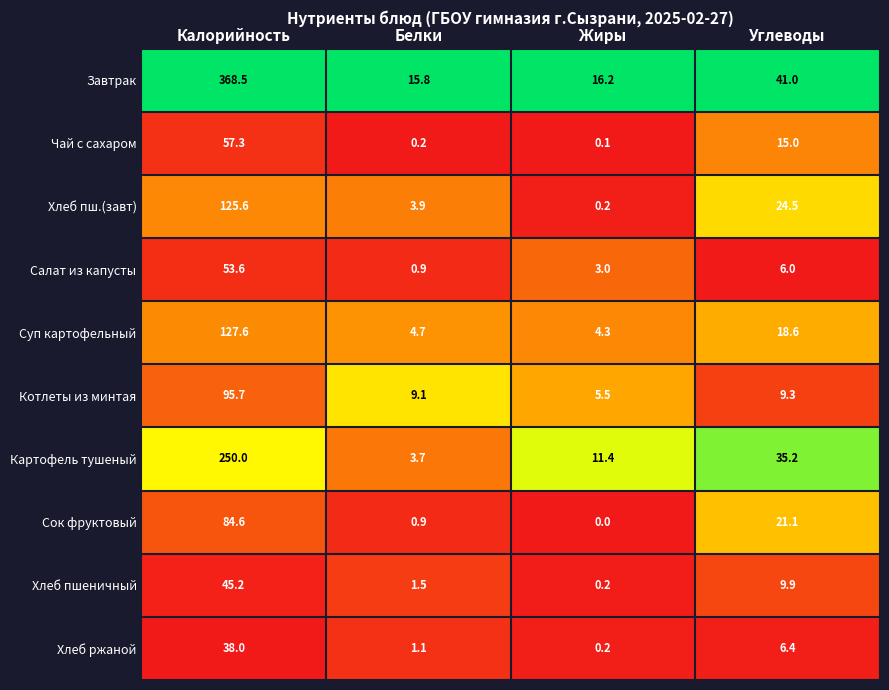

Count the number of data series in this chart.

10